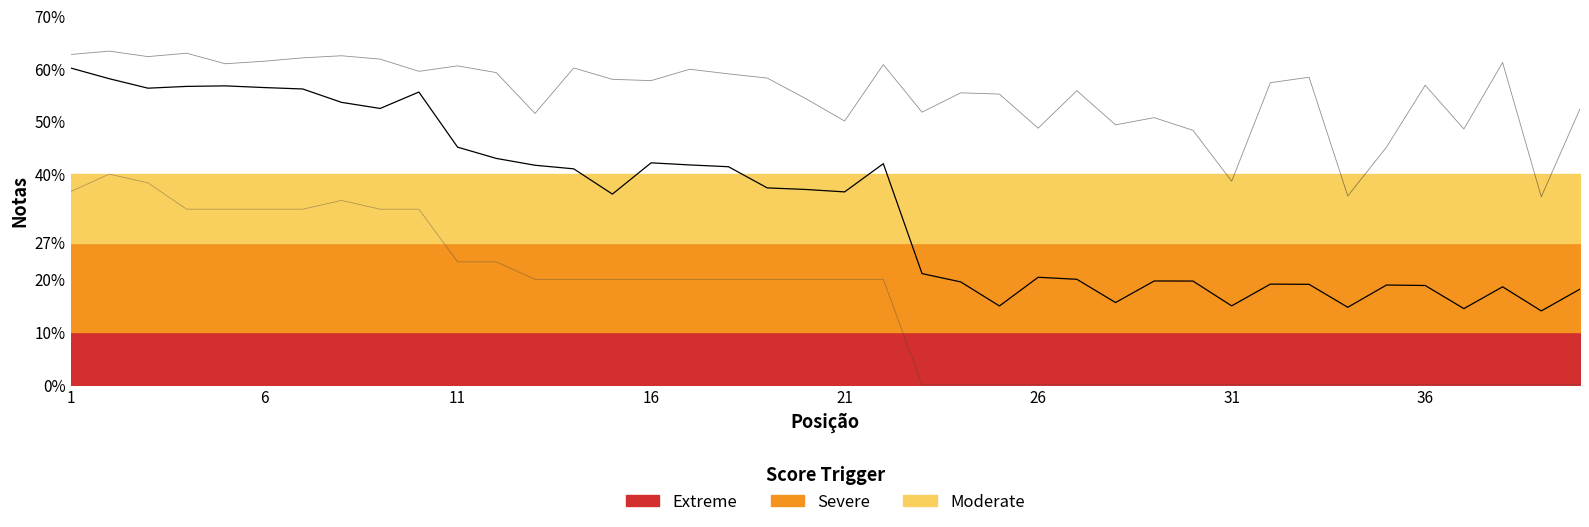

How many data points does each series have?

40